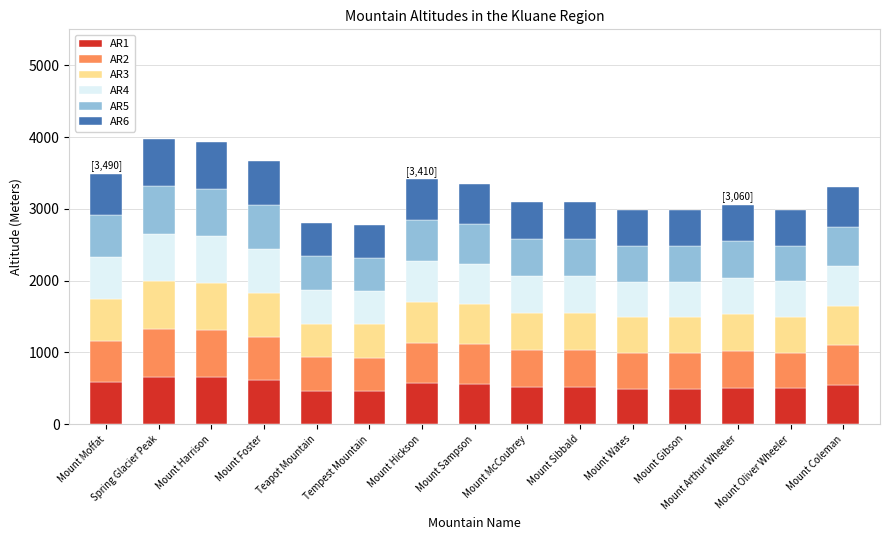

How many series are shown in this chart?

6